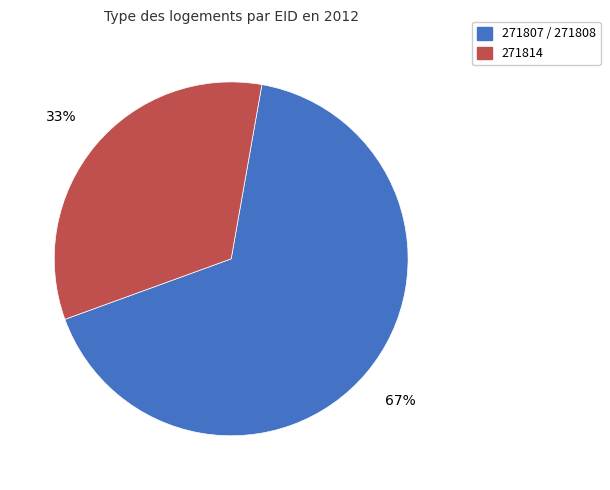

Does any single category account for the majority?

Yes